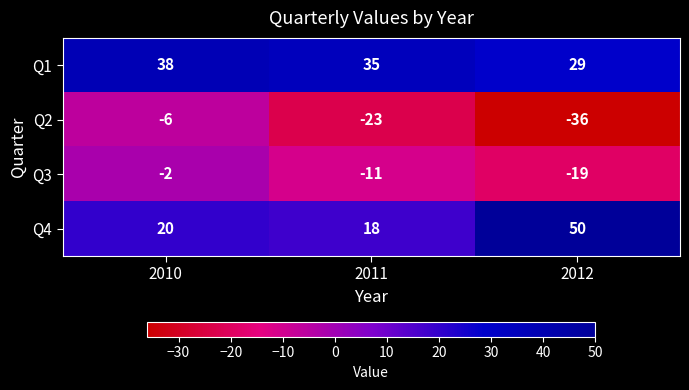

What is the smallest value displayed?

-36